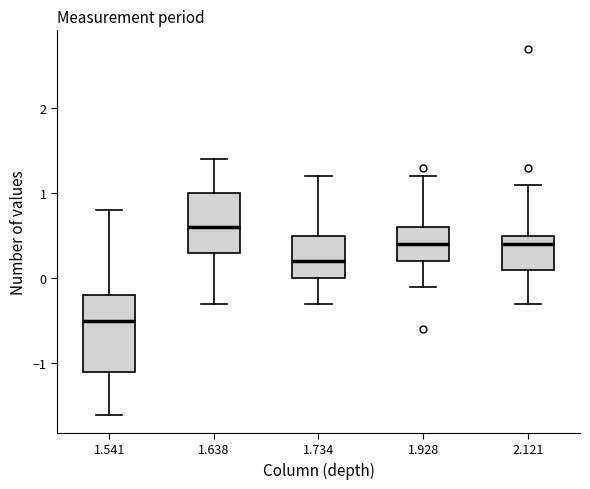

Reading left to right, read every box against the y-axis: the position of its median line, the range the box covers, and the ends of its whiskers. The values are not printed on the chart, so give them approximately, as read against the axis.

1.541: median -0.5, box -1.1 to -0.2, whiskers -1.6 to 0.8
1.638: median 0.6, box 0.3 to 1.0, whiskers -0.3 to 1.4
1.734: median 0.2, box 0.0 to 0.5, whiskers -0.3 to 1.2
1.928: median 0.4, box 0.2 to 0.6, whiskers -0.1 to 1.2
2.121: median 0.4, box 0.1 to 0.5, whiskers -0.3 to 1.1